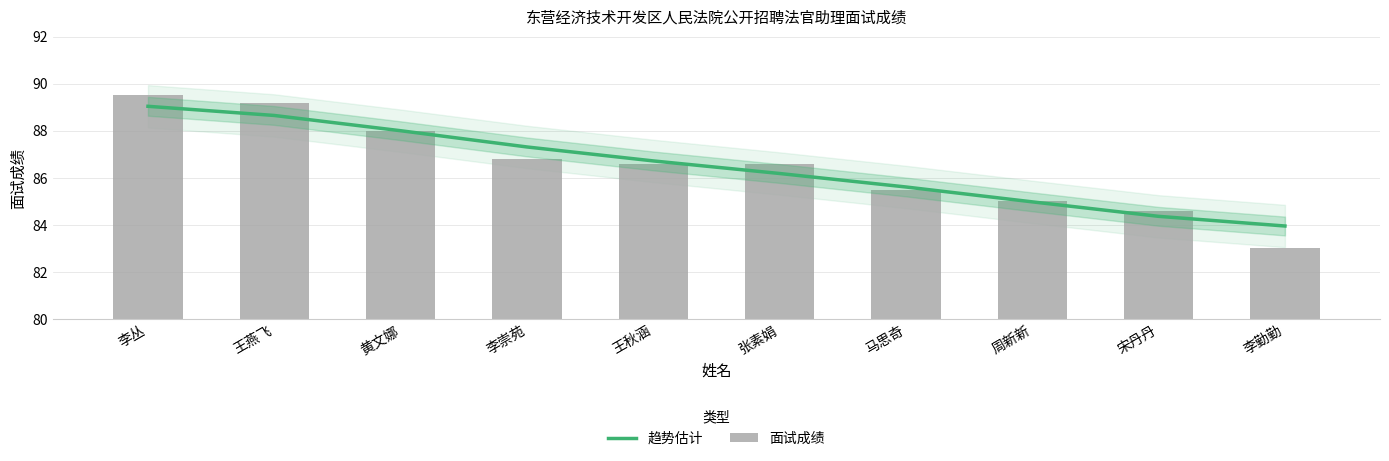

What is the value of the 面试成绩 bar at the 4th from the left?

86.8